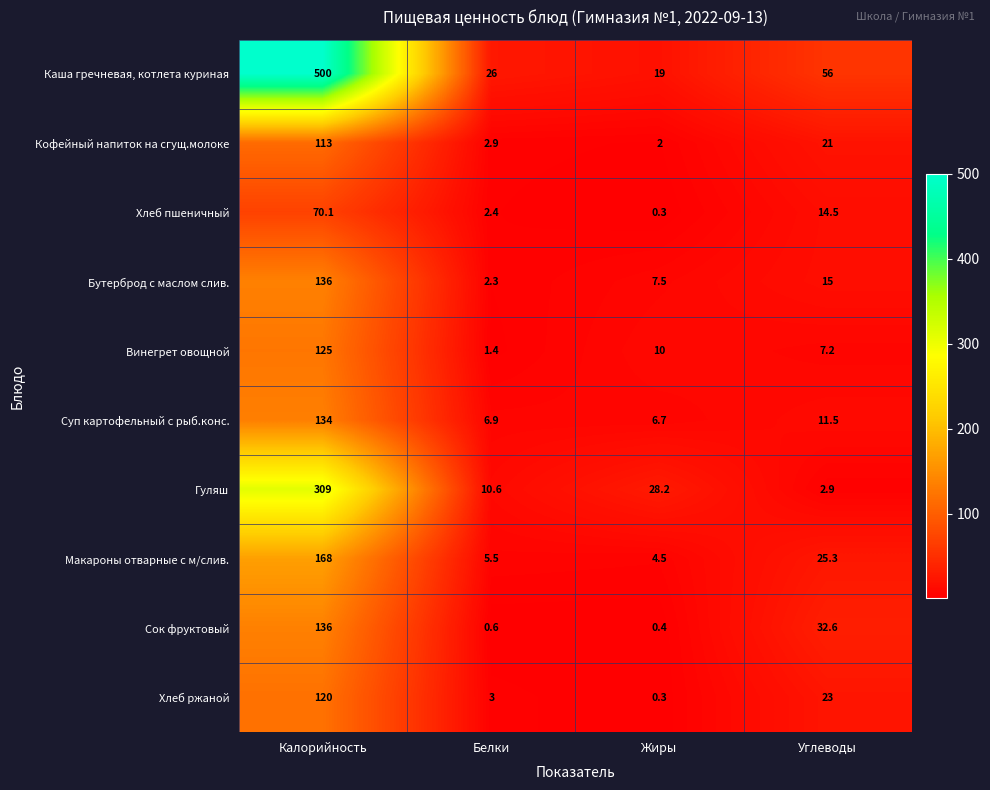

How many distinct data groups are displayed?

10